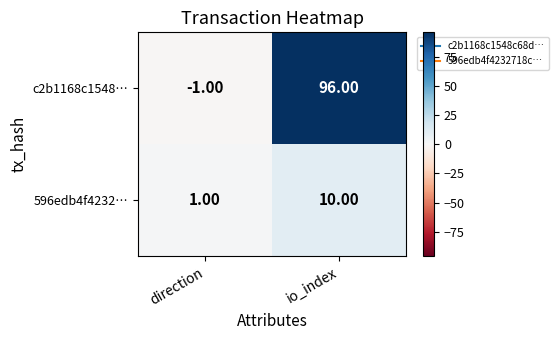

What is the greatest value displayed?

96